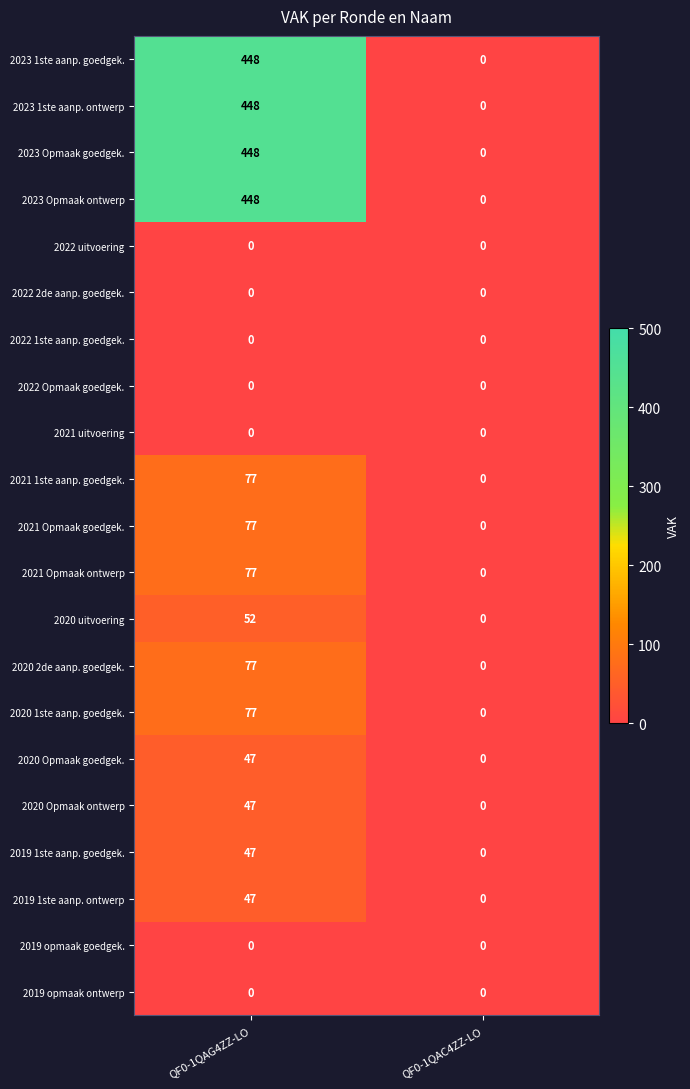

What is the difference between the 2023 Opmaak goedgek. values at QF0-1QAG4ZZ-LO and QF0-1QAC4ZZ-LO?

448